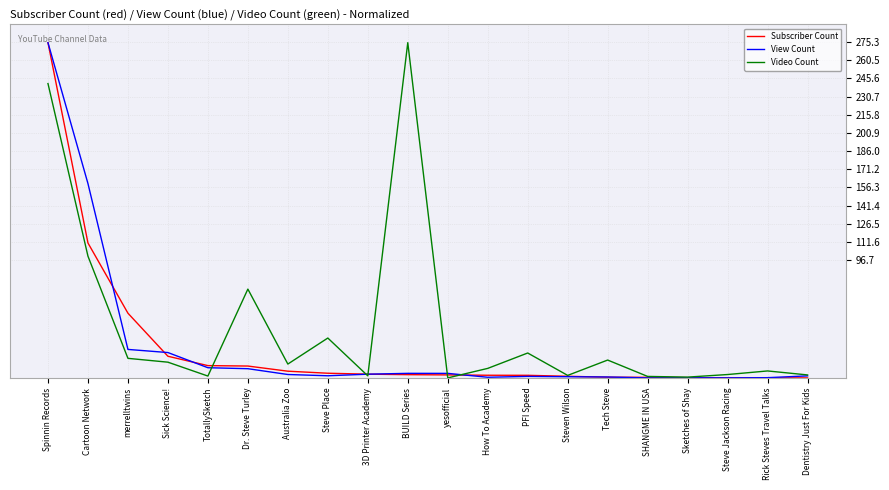

Where do View Count and Video Count first cross each other?

TotallySketch and Dr. Steve Turley